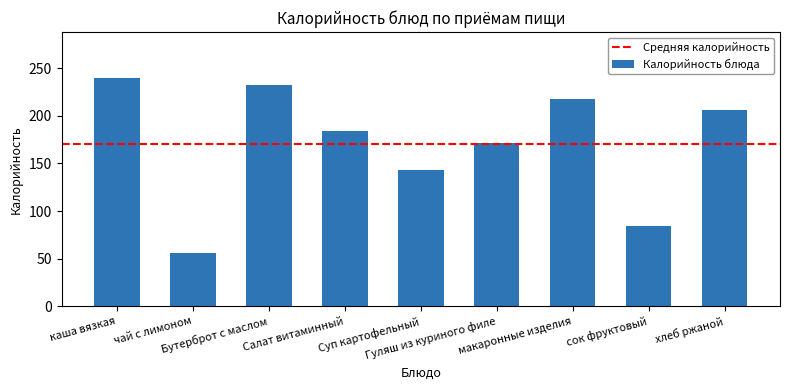

List the labels in order of value, largest first.

каша вязкая, Бутерброт с маслом, макаронные изделия, хлеб ржаной, Салат витаминный, Гуляш из куриного филе, Суп картофельный, сок фруктовый, чай с лимоном